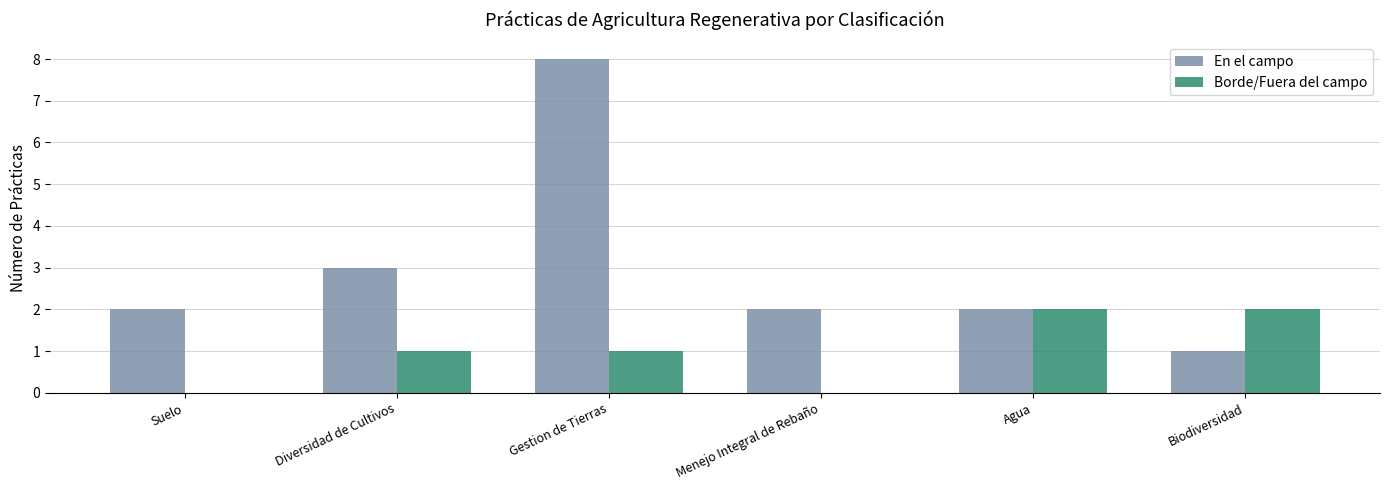

Is it true that En el campo equals 3 at Diversidad de Cultivos?

True